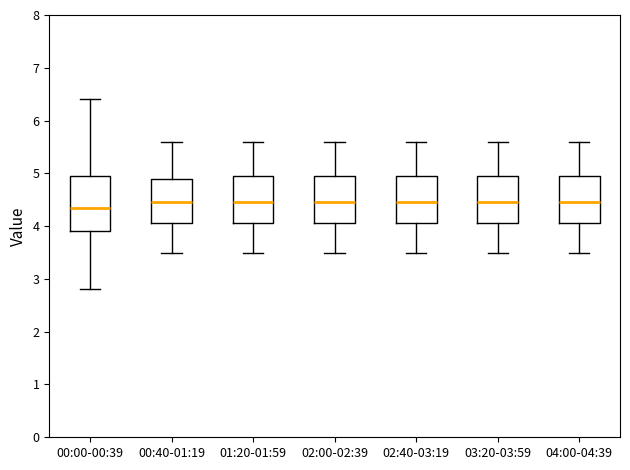

Which box is the tallest, from its lower edge to its upper edge?

00:00-00:39